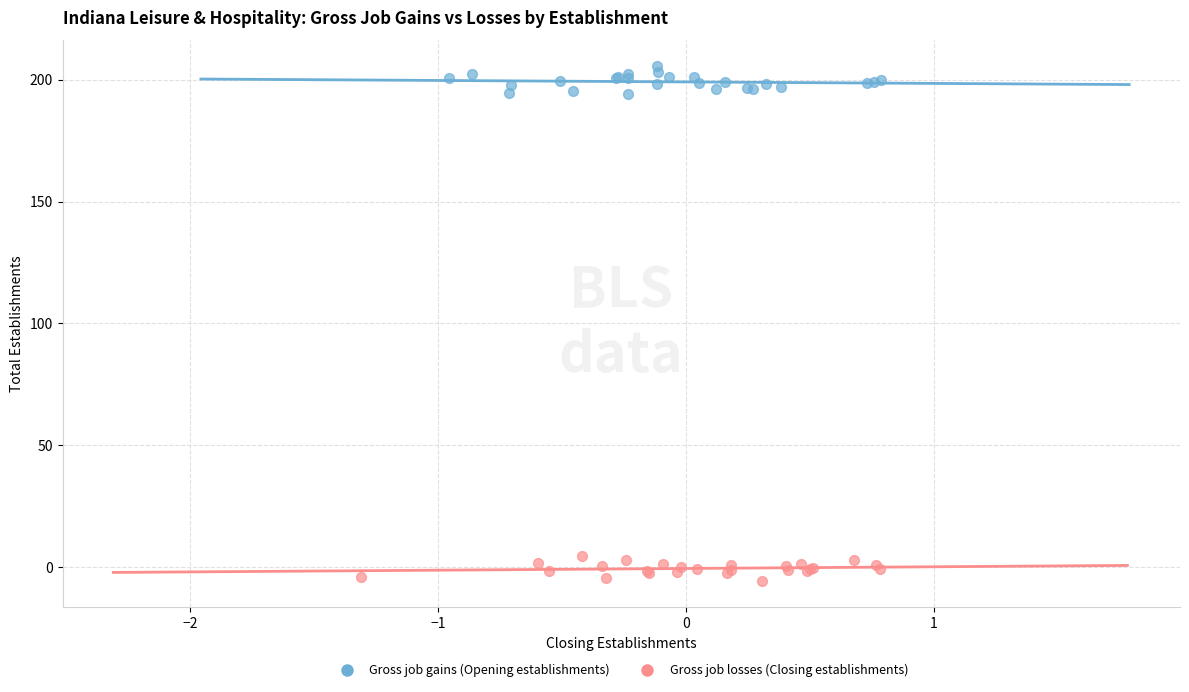

Which series reaches the minimum Y coordinate?

Gross job losses (Closing establishments)